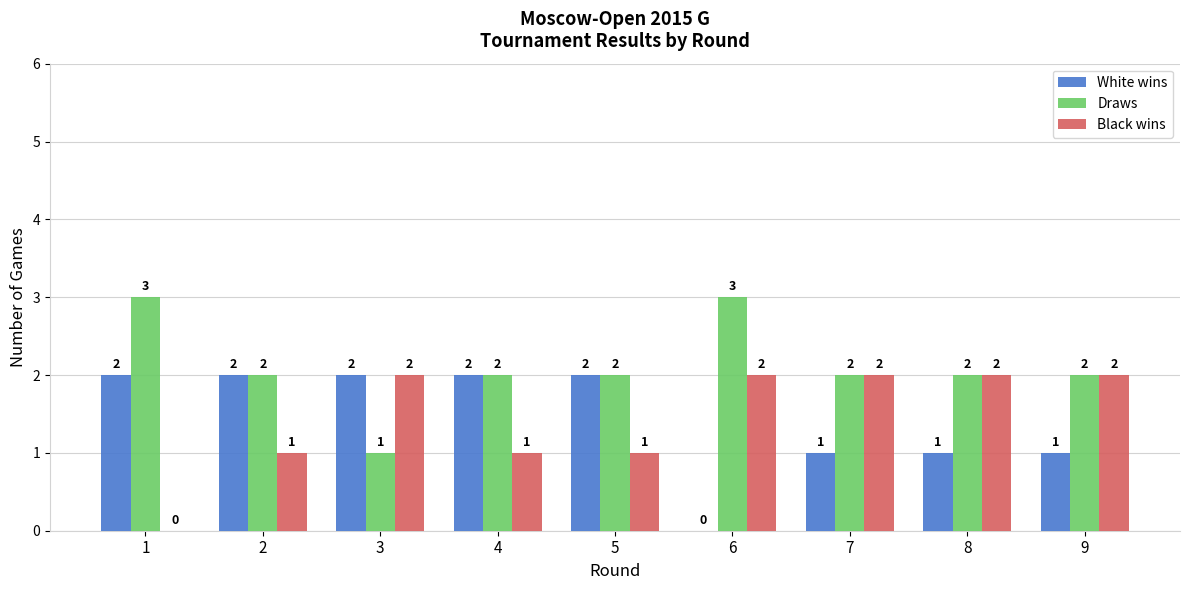

Which series has the largest total across all categories?

Draws